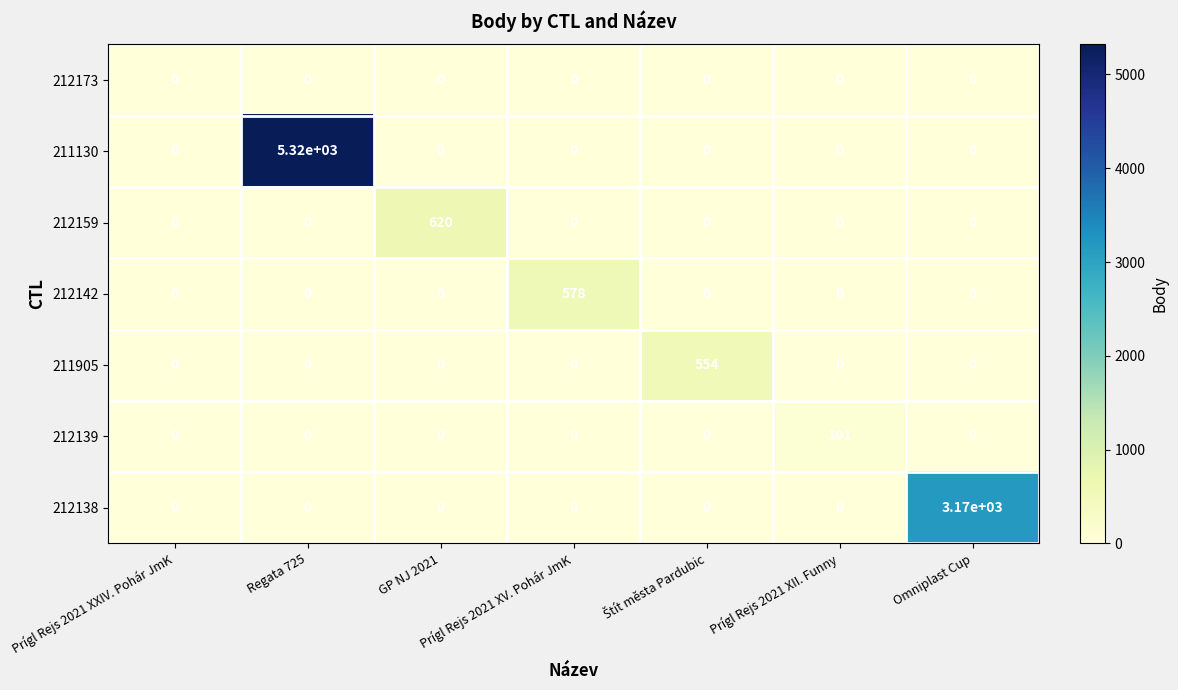

List the series in order of their peak value, lowest first.

212173, 212139, 211905, 212142, 212159, 212138, 211130